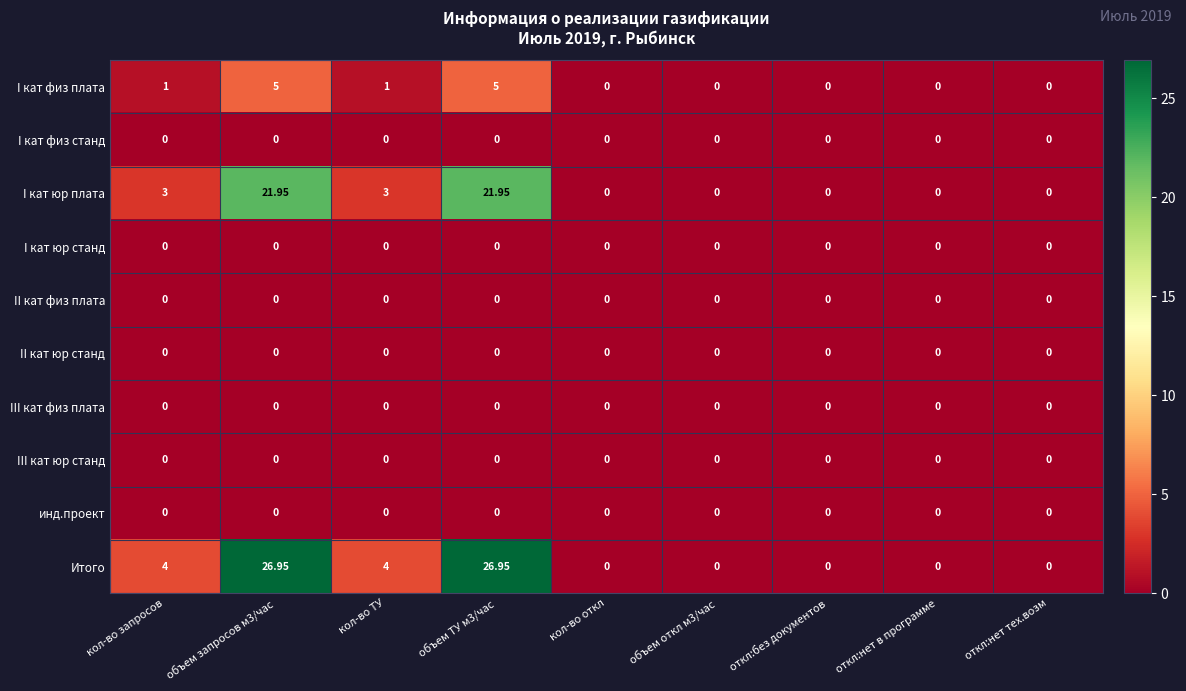

Which series has the largest total across all categories?

Итого